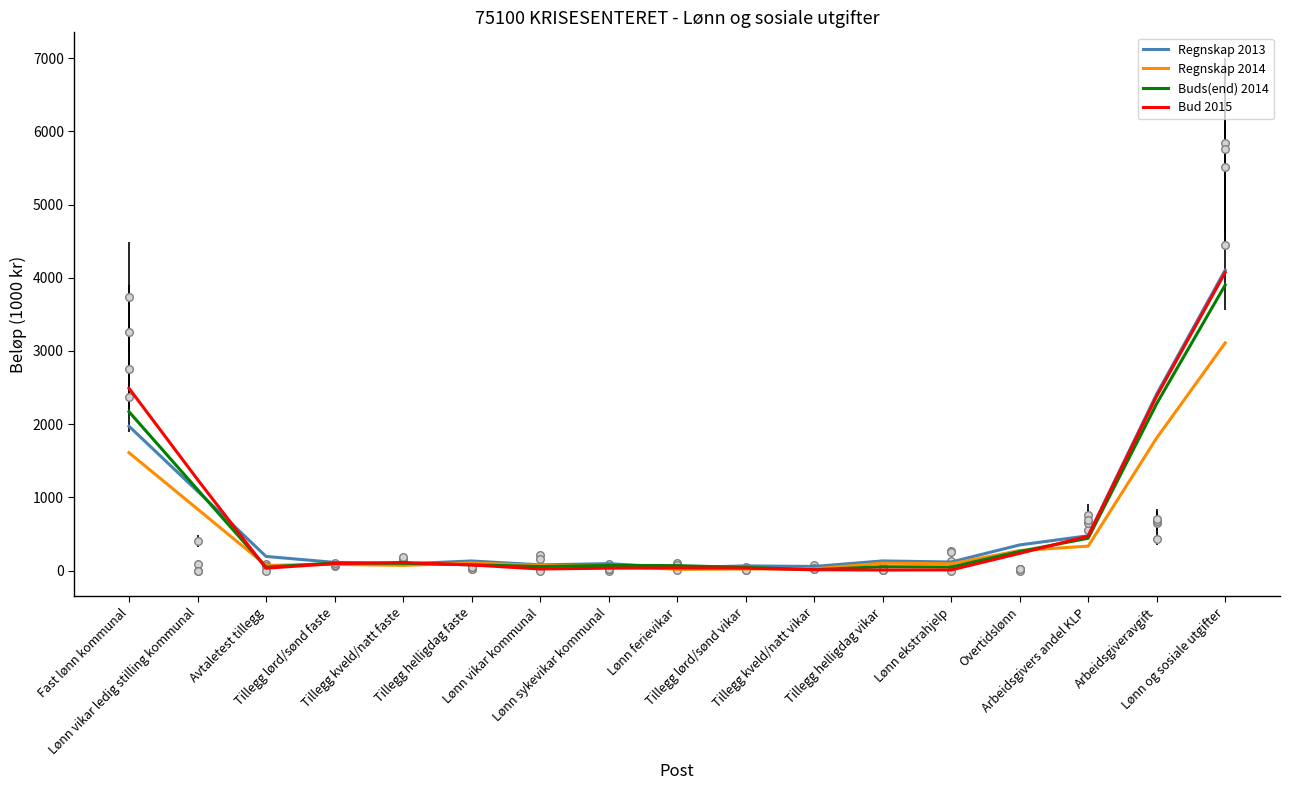

What are all the series names shown in the legend?

Regnskap 2013, Regnskap 2014, Buds(end) 2014, Bud 2015